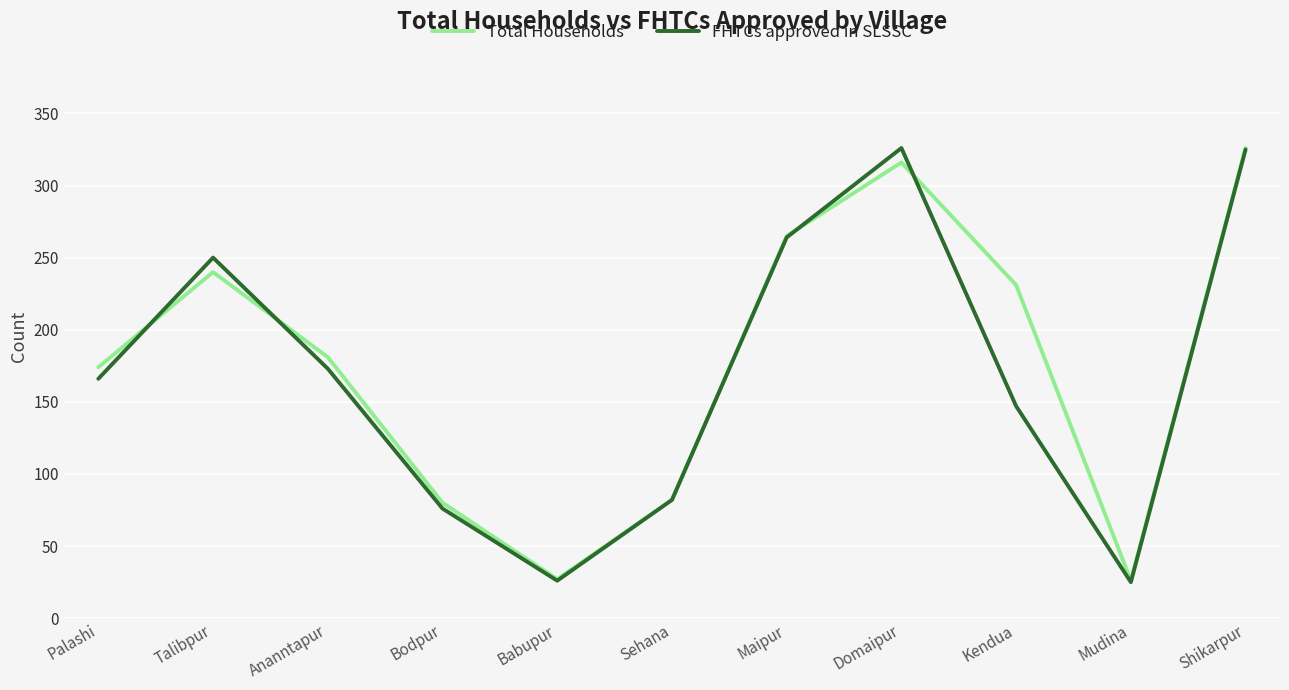

What is the minimum value for FHTCs approved in SLSSC?

25